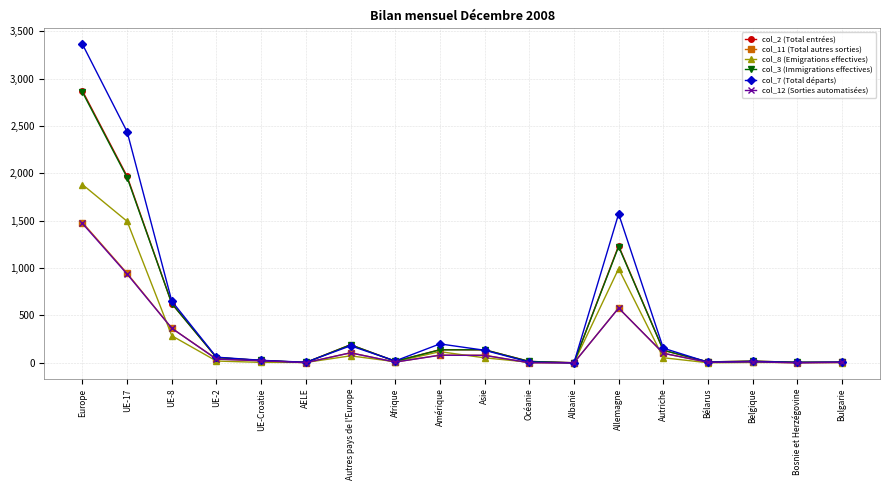

Does the chart display data point markers on the line(s)?

Yes